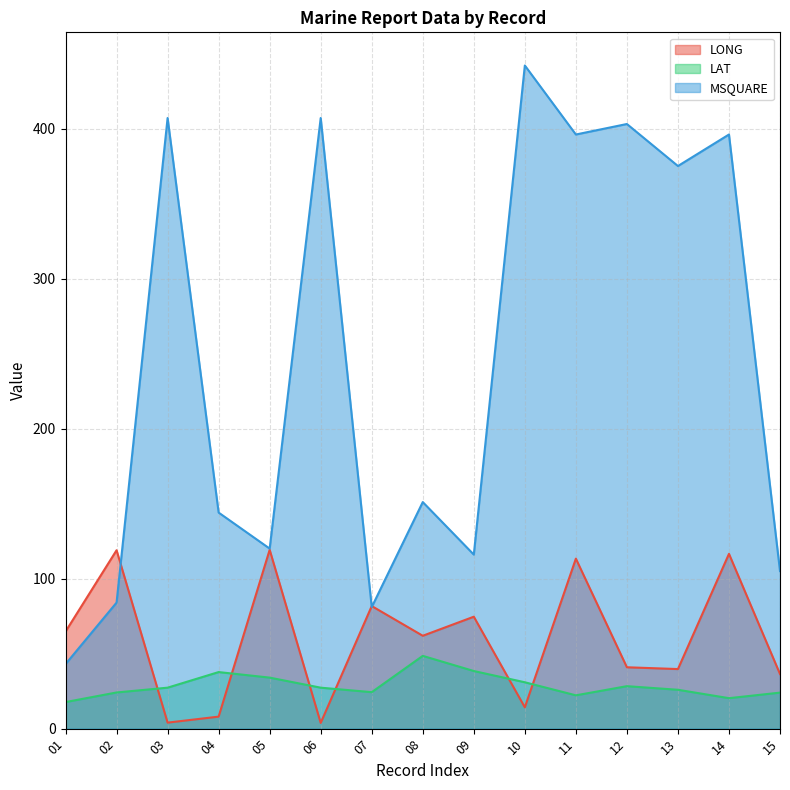

True or false: LAT has a value of 24.3 at 07.

True